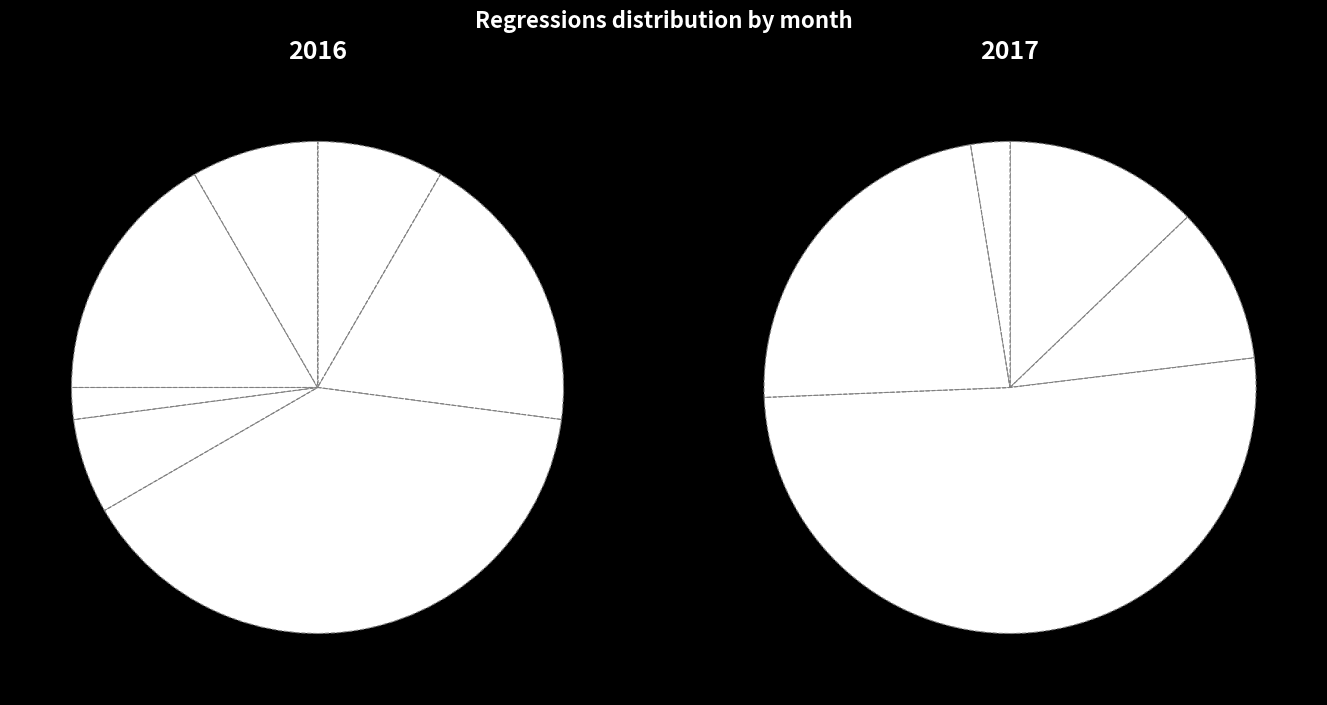

How many segments does this pie chart have?

12